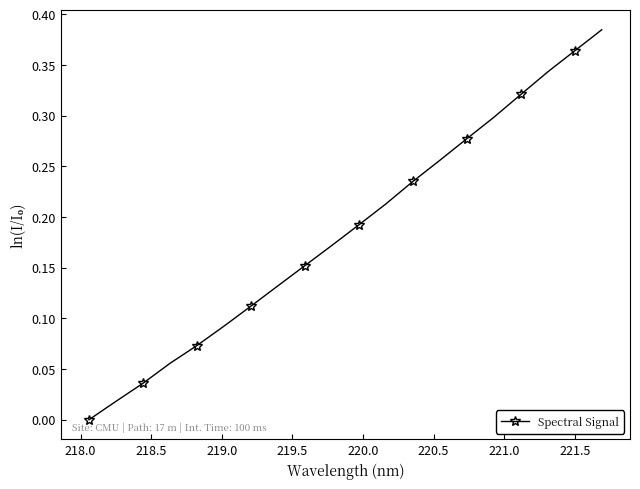

True or false: the data has more than 1 interior local peaks.

False